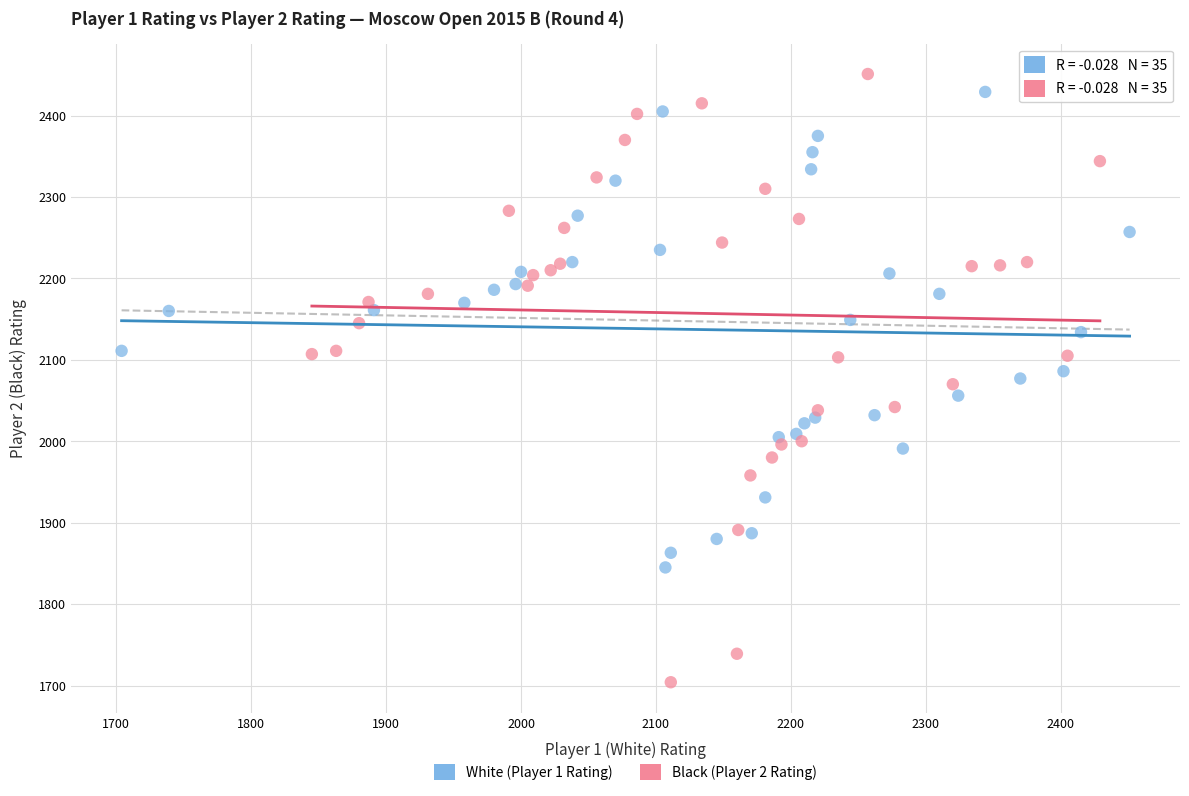

Which series reaches the minimum Y coordinate?

Black (Player 2 Rating)